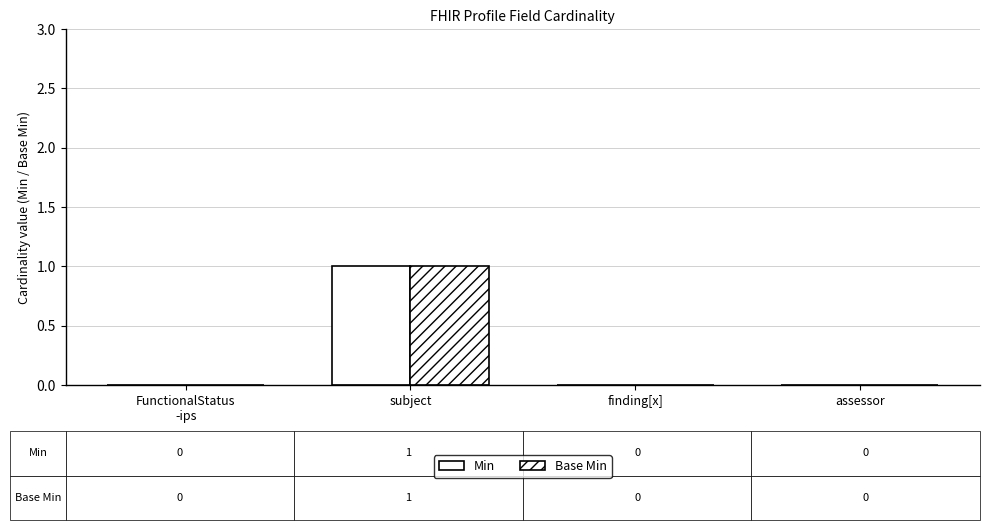

Are the bars horizontal?

No